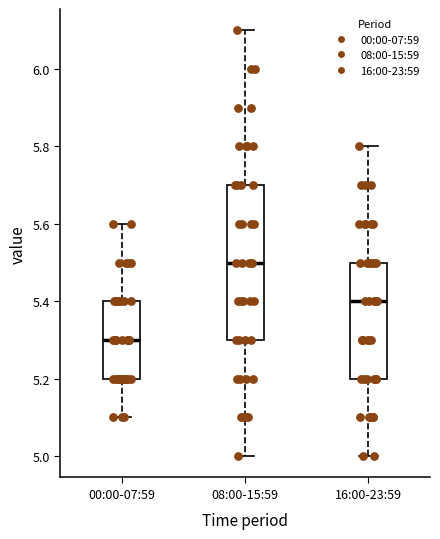

Reading left to right, read every box against the y-axis: the position of its median line, the range the box covers, and the ends of its whiskers. The values are not printed on the chart, so give them approximately, as read against the axis.

00:00-07:59: median 5.3, box 5.2 to 5.4, whiskers 5.1 to 5.6
08:00-15:59: median 5.5, box 5.3 to 5.7, whiskers 5.0 to 6.1
16:00-23:59: median 5.4, box 5.2 to 5.5, whiskers 5.0 to 5.8